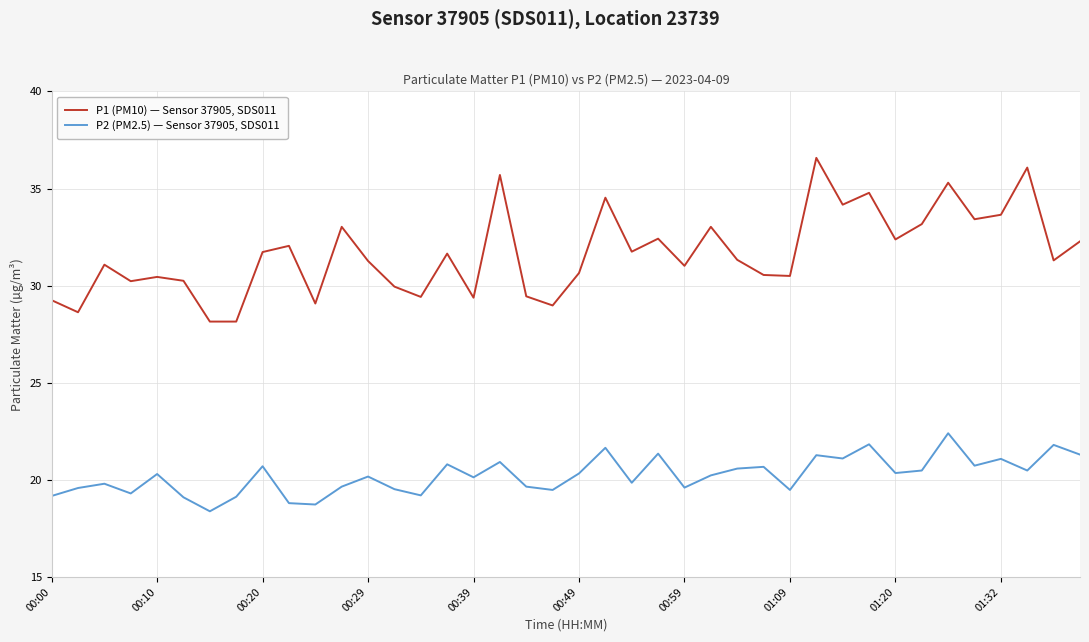

How many values in the P2 (PM2.5) — Sensor 37905, SDS011 series are below 20?

17